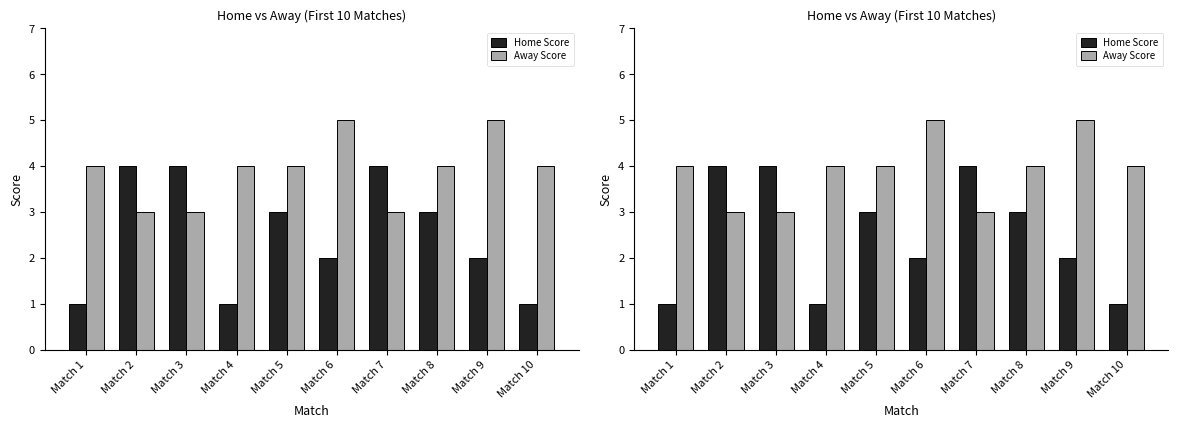

What is the value of the Home Score bar at the 4th from the left?

1